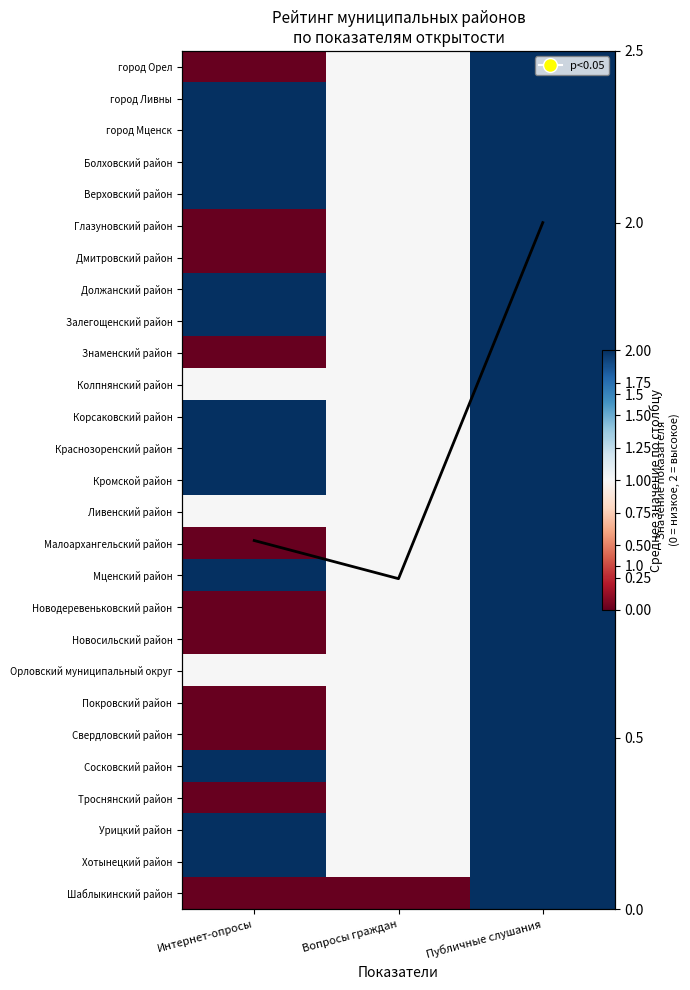

How many values in the Краснозоренский район series are below 2?

1